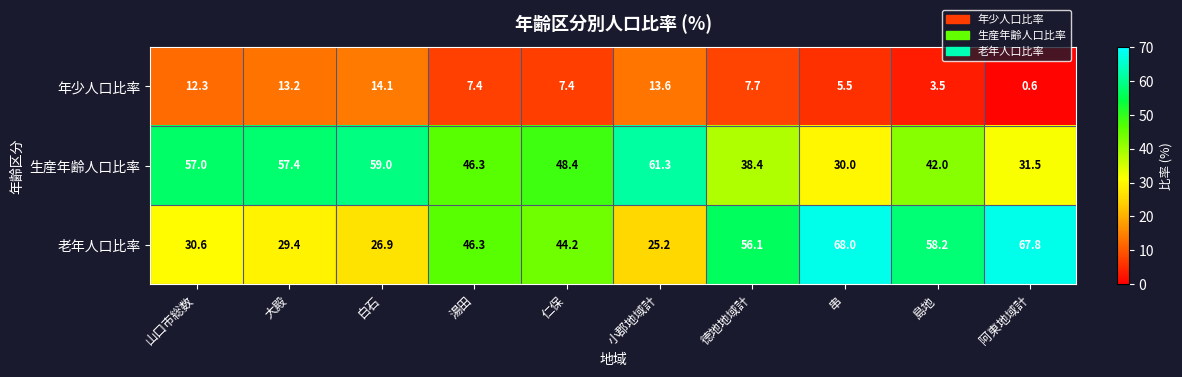

Rank the series at 山口市総数 from lowest to highest value.

年少人口比率, 老年人口比率, 生産年齢人口比率